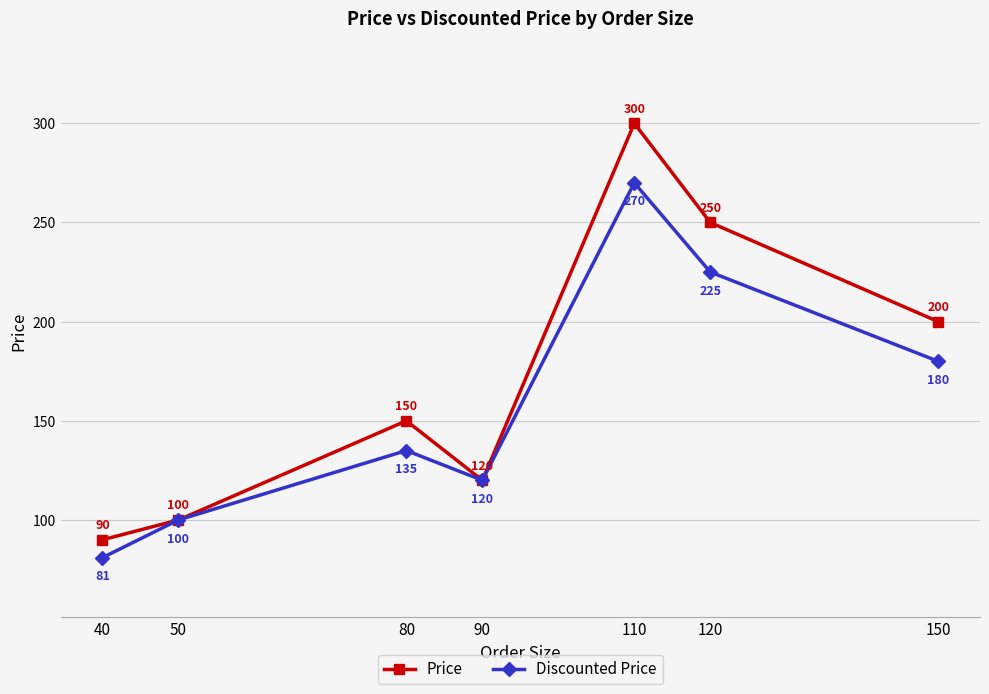

Does the chart display data point markers on the line(s)?

Yes